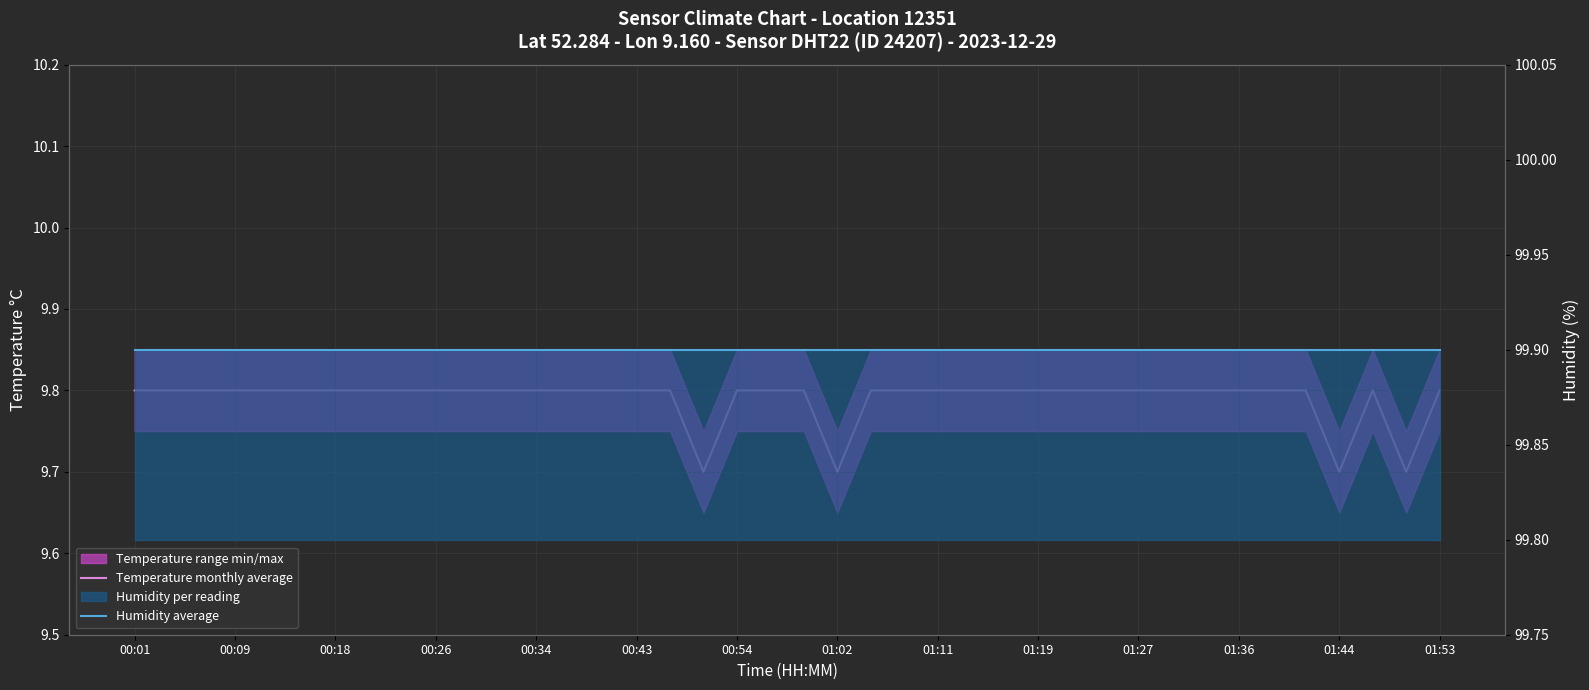

At 35, list the series in order from largest to smallest.

Humidity average, Temperature monthly average